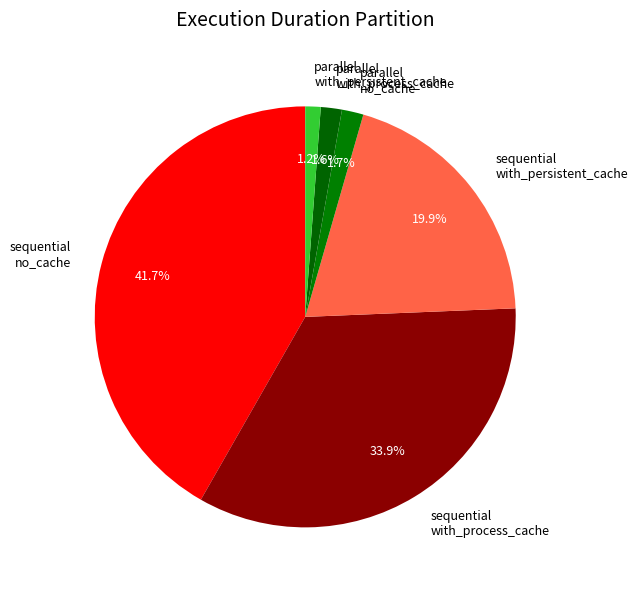

How many slices are in this pie chart?

6